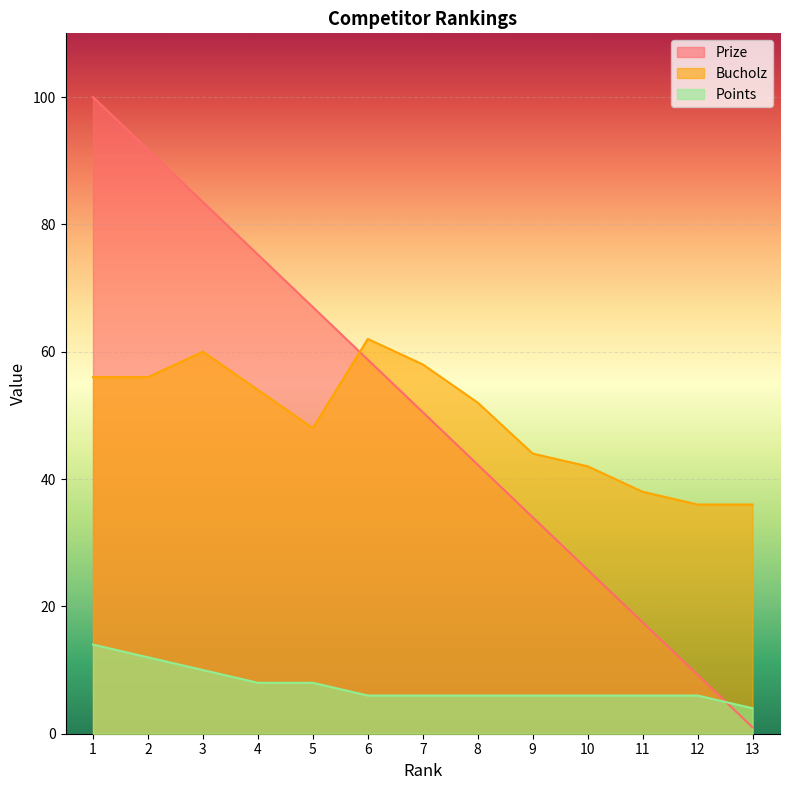

What is the maximum value shown in the chart?

100.0